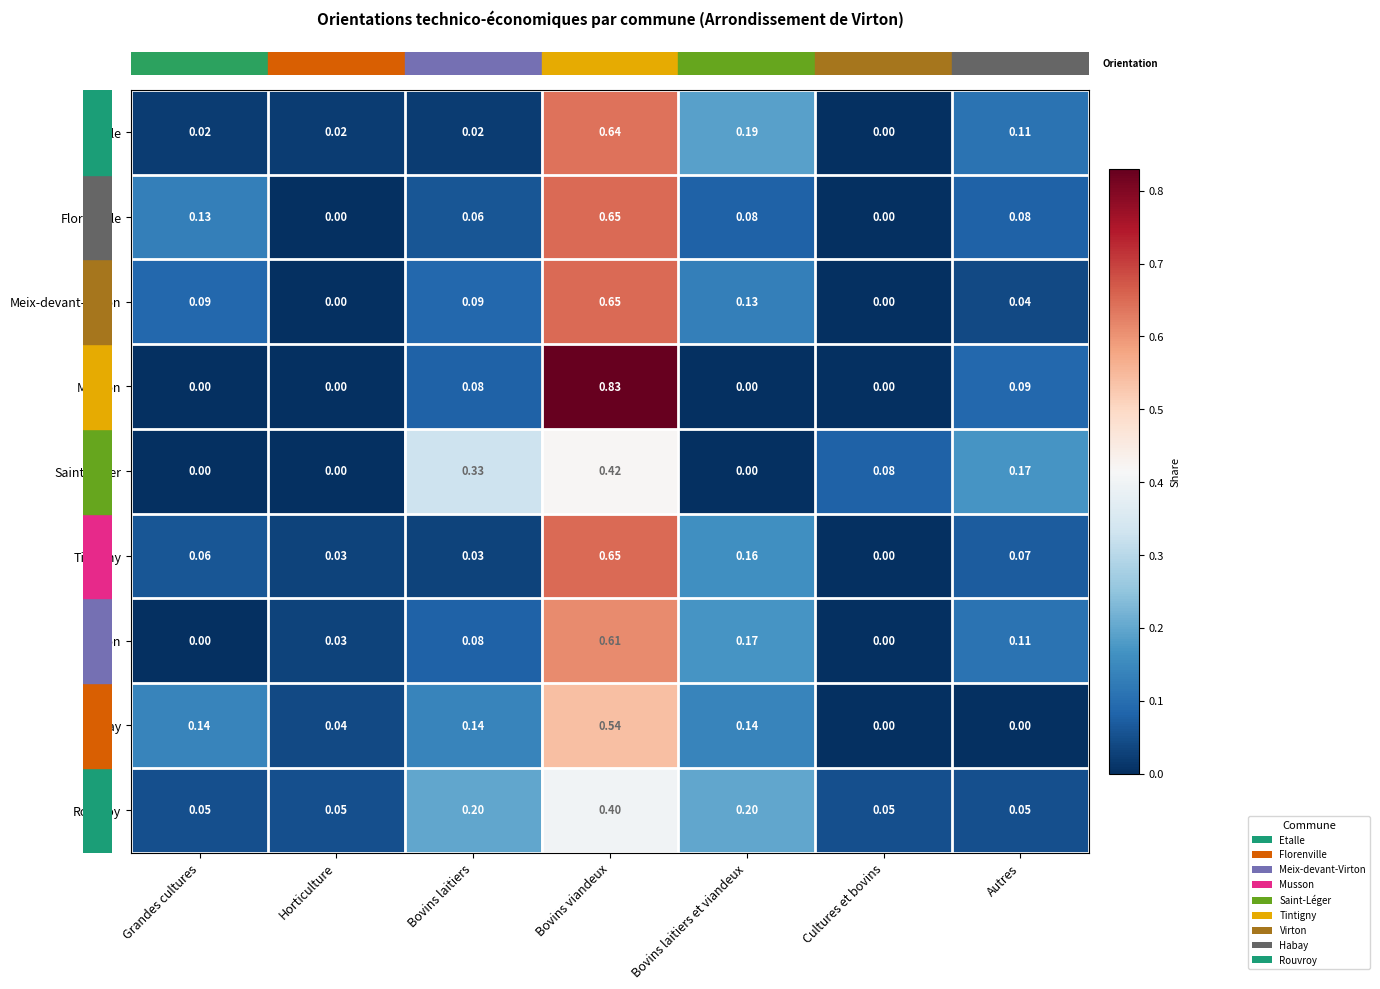

Is the value of Meix-devant-Virton at Cultures et bovins greater than the value of Tintigny at Bovins laitiers et viandeux?

No